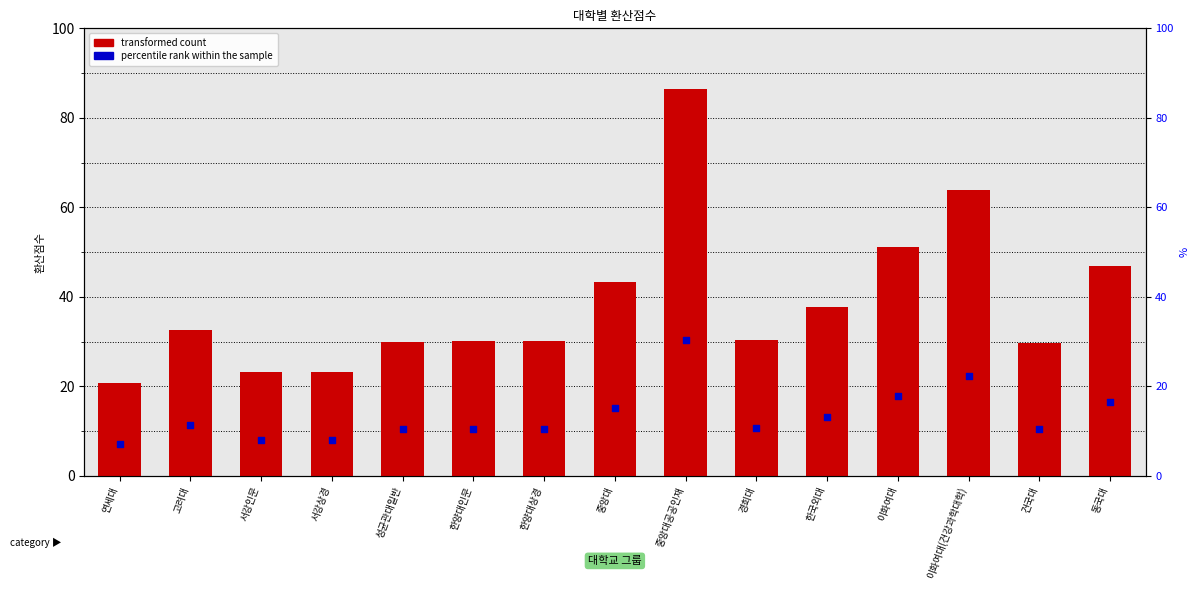

Which series has the largest total across all categories?

transformed count